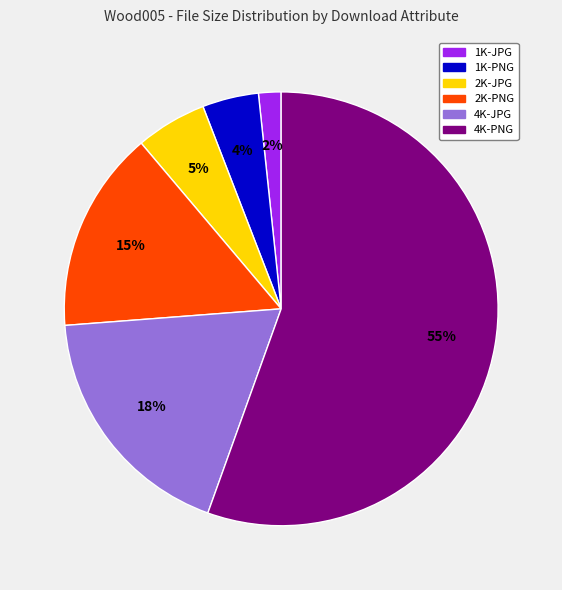

What is the smallest slice in the pie chart?

1K-JPG